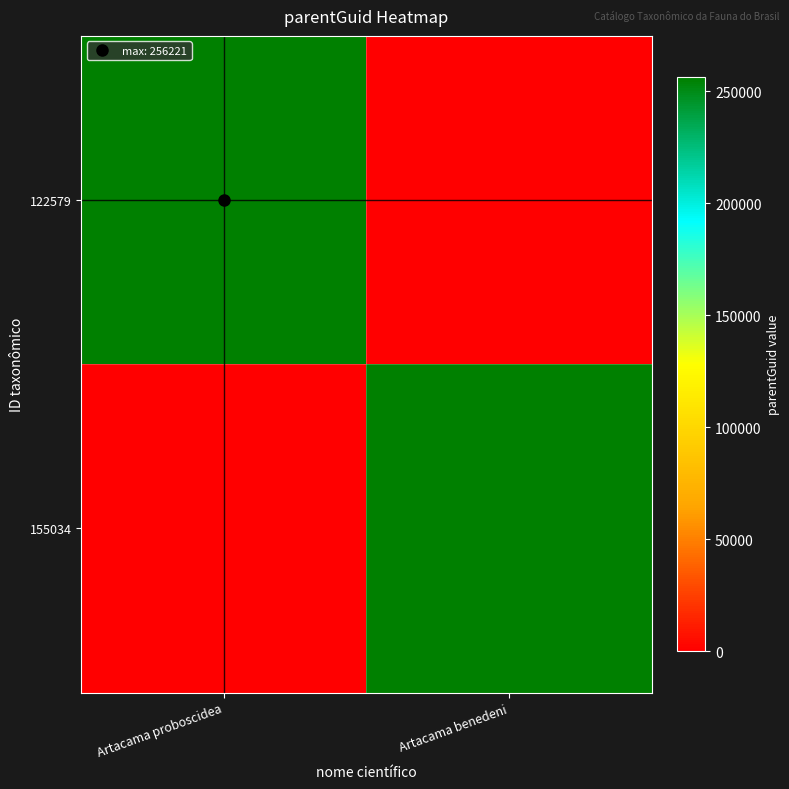

List the series in order of their peak value, lowest first.

122579, 155034